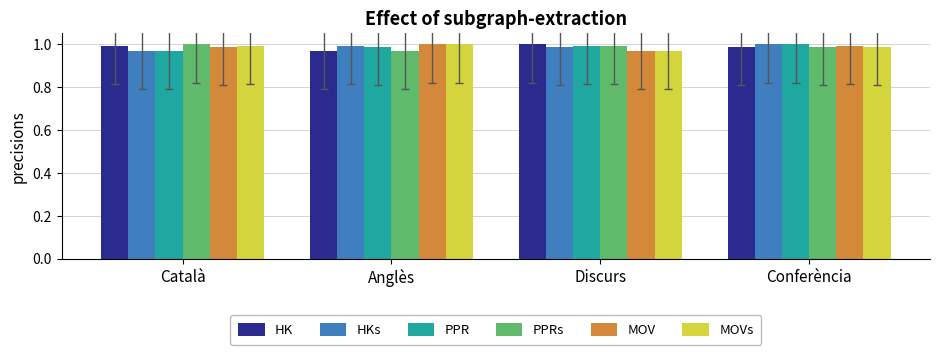

What is the label of the 2nd bar from the left?

Anglès